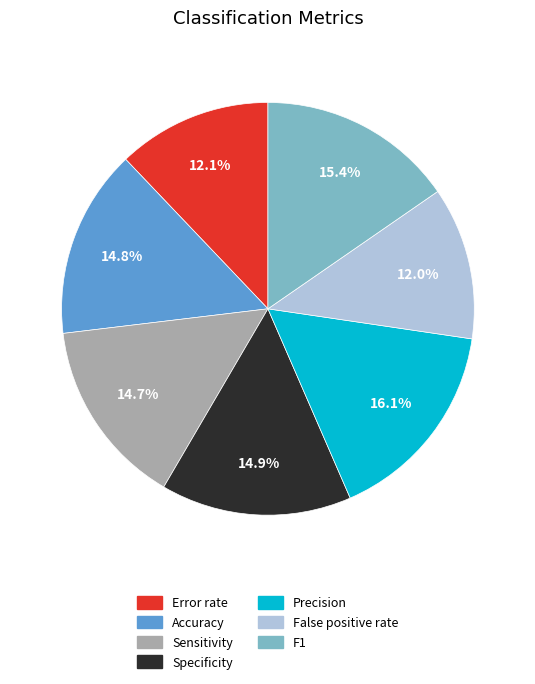

Which category has the biggest portion of the pie?

Precision